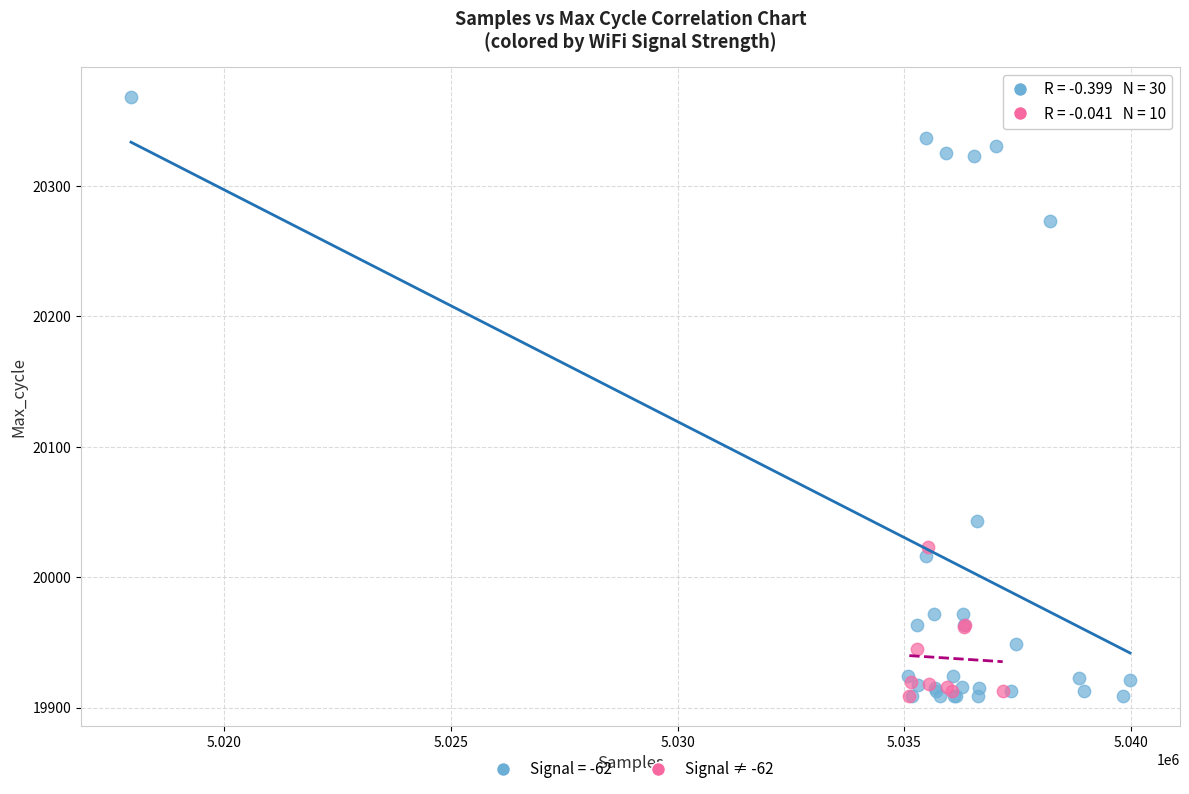

Which series reaches the maximum Y coordinate?

Signal = -62